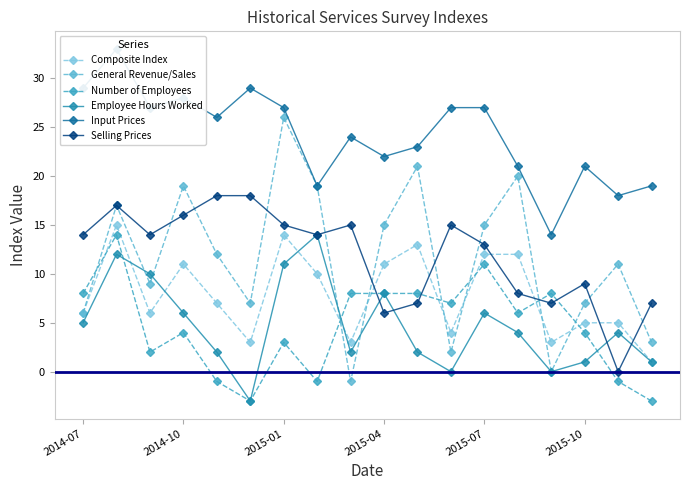

How many series are shown in this chart?

6